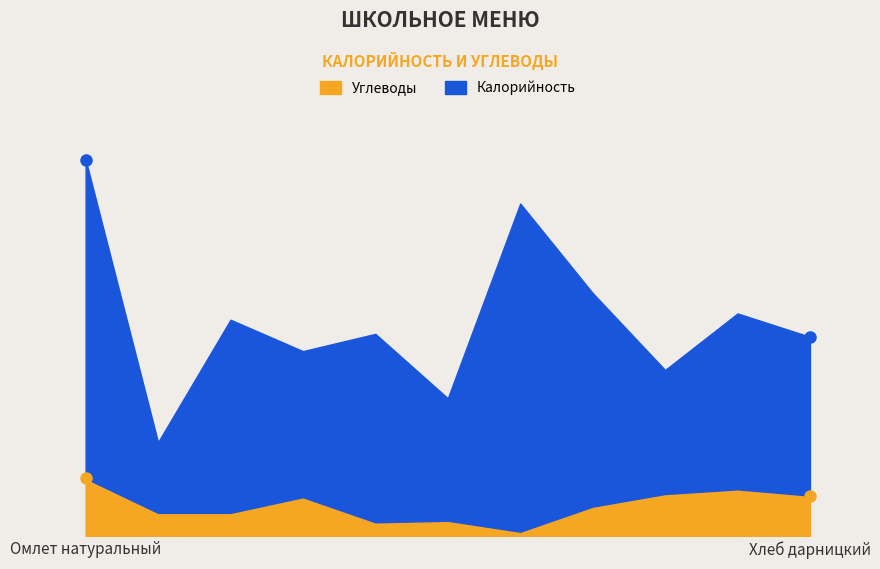

At which category does Углеводы reach its first local peak?

Хлеб пшеничный